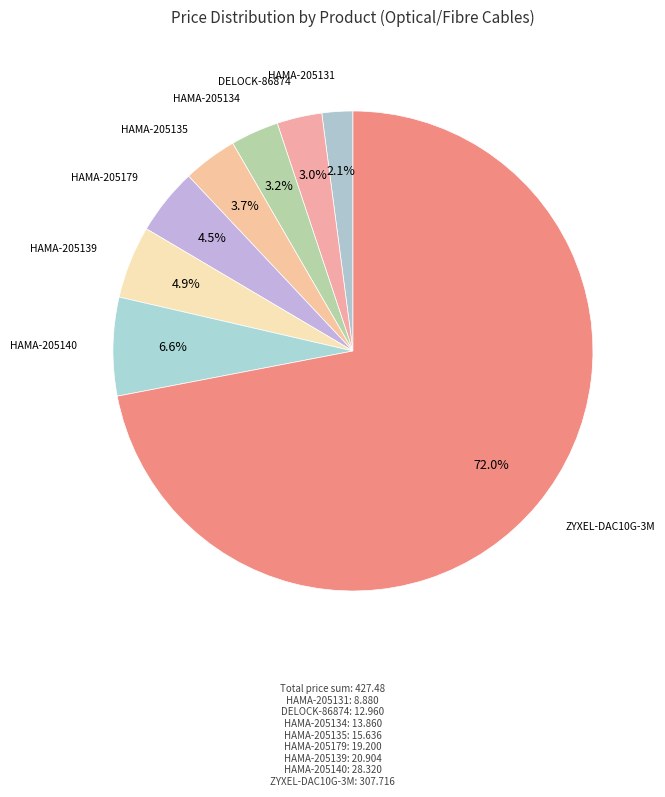

How many slices are in this pie chart?

8